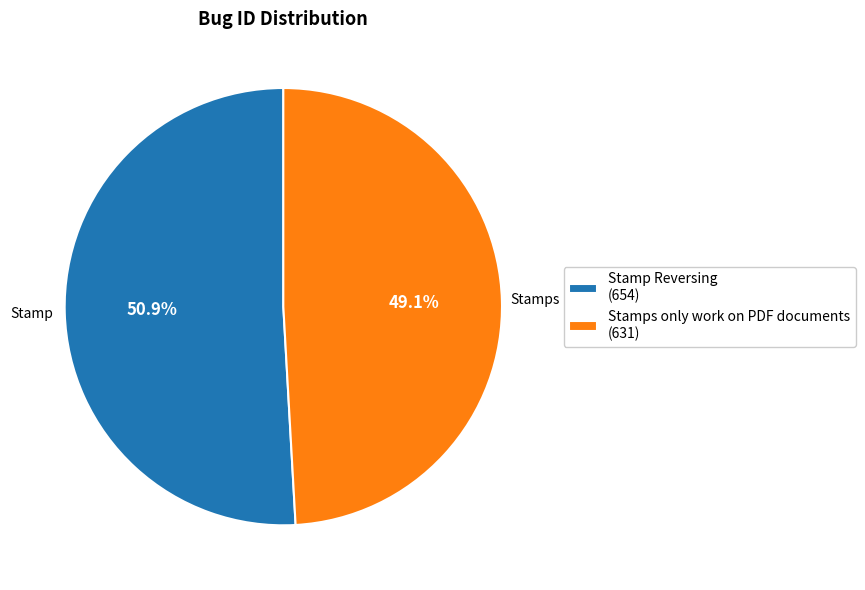

What is the total percentage of Stamps only work on PDF documents and Stamp Reversing?

100.0%